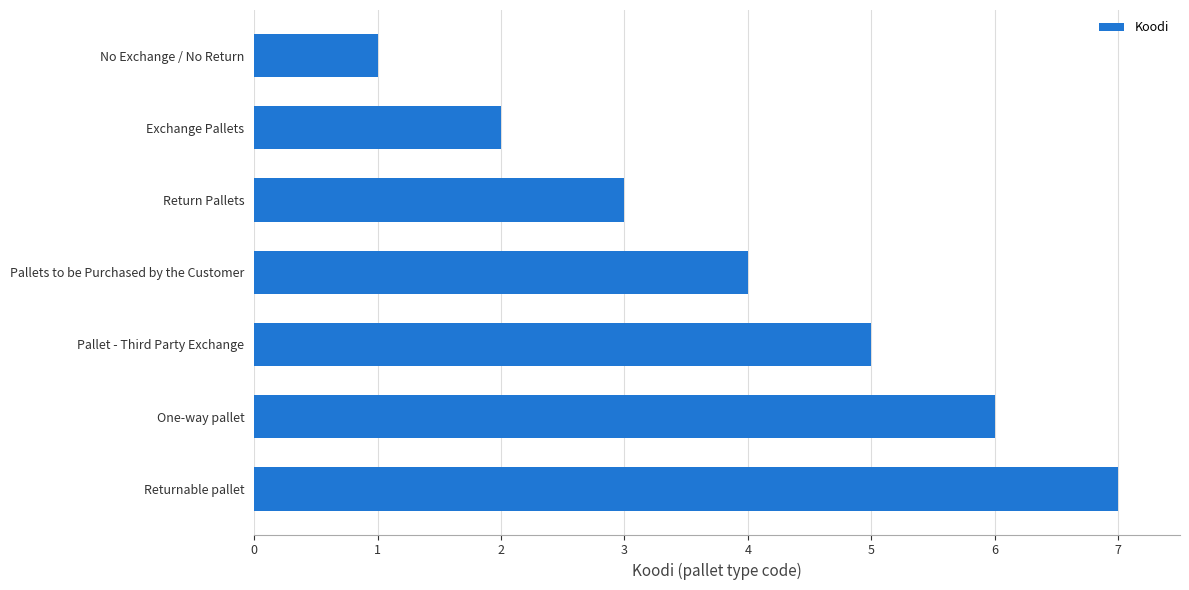

What is the average value?

4